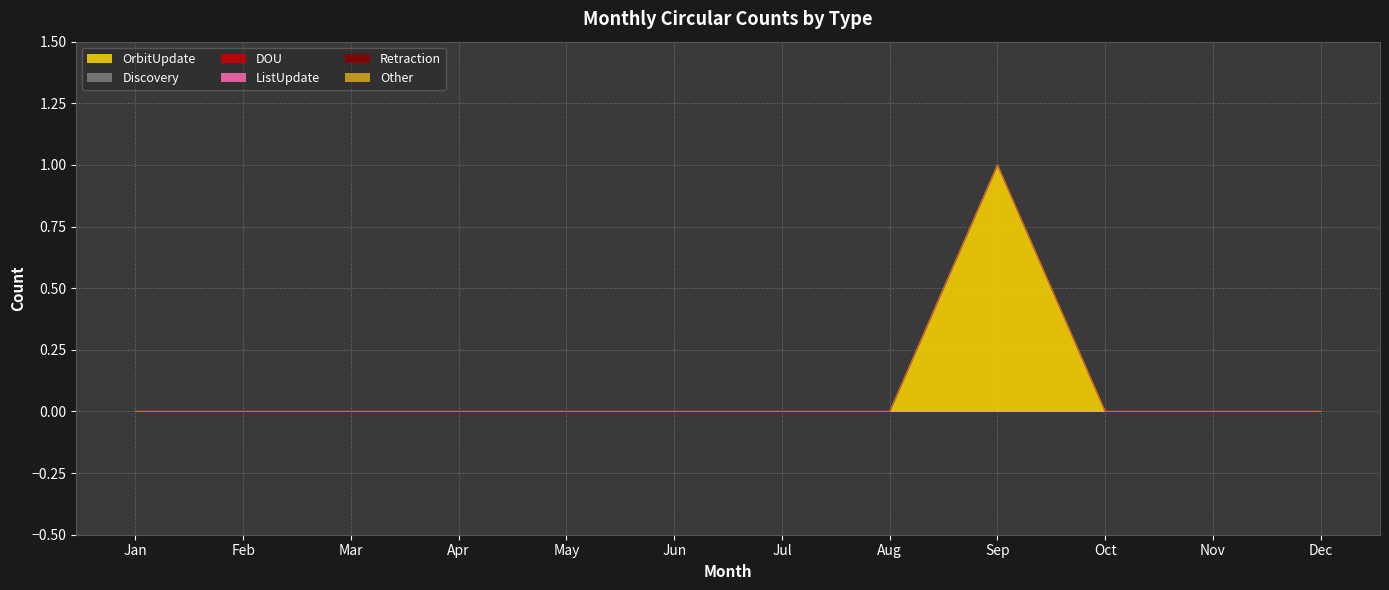

What are all the series names shown in the legend?

OrbitUpdate, Discovery, DOU, ListUpdate, Retraction, Other